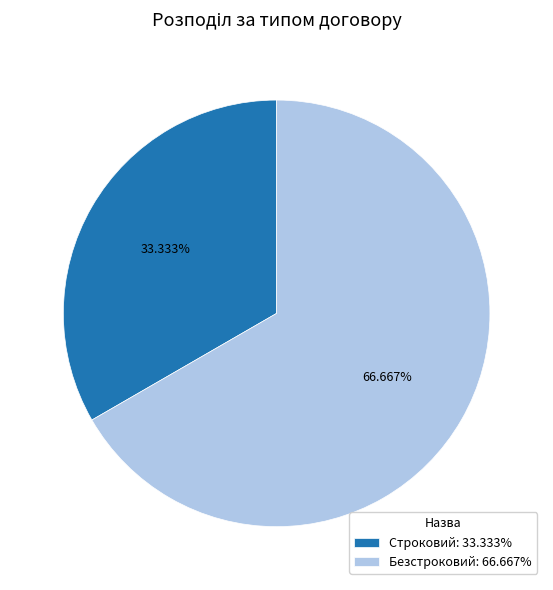

The Безстроковий slice represents 67% of the pie. True or false?

True